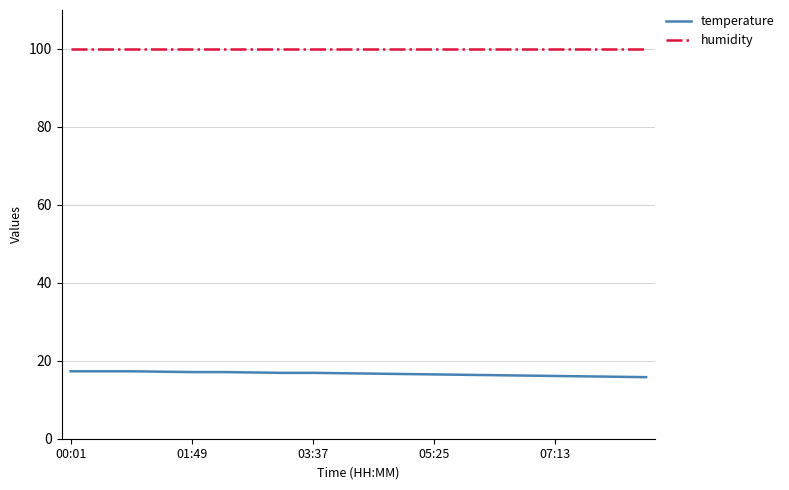

Rank the series by their average value, from highest to lowest.

humidity, temperature